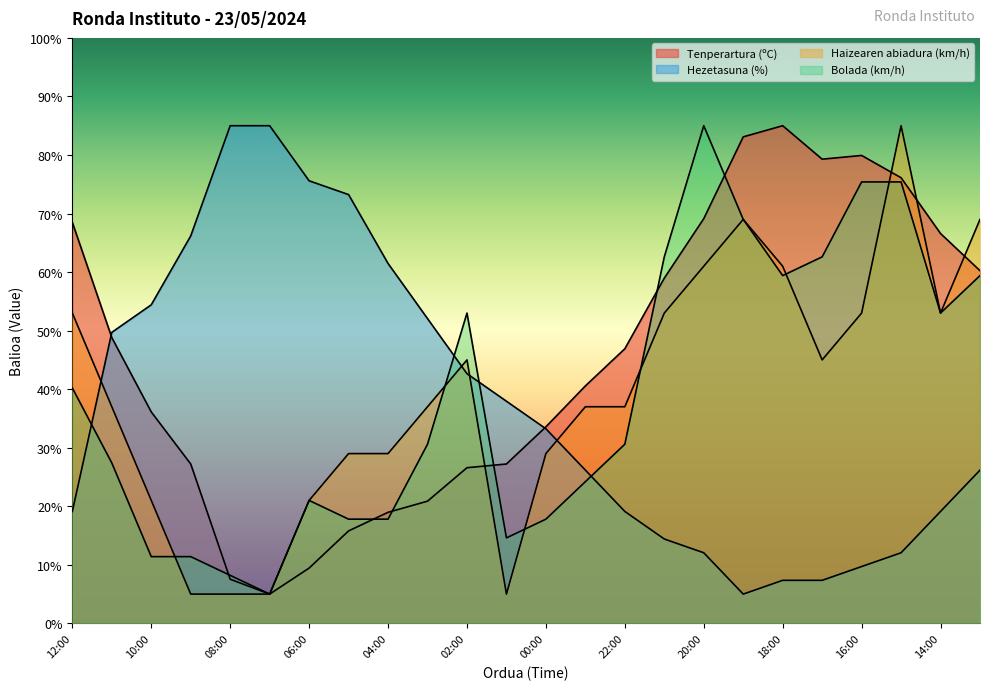

What is the total value across all series at 16:00?

218.0